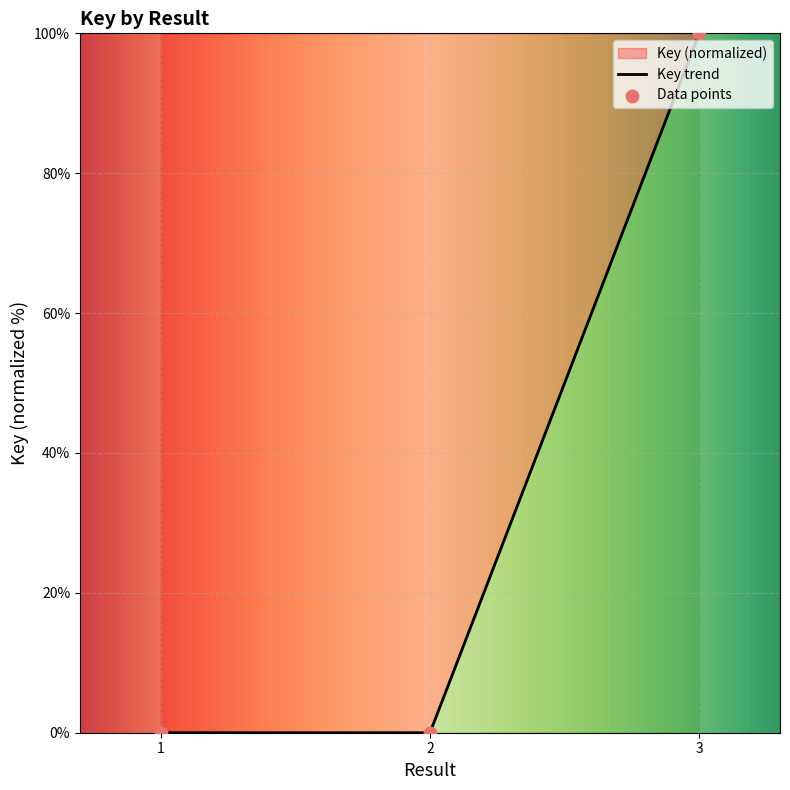

Which has a higher value, 2 or 3?

3